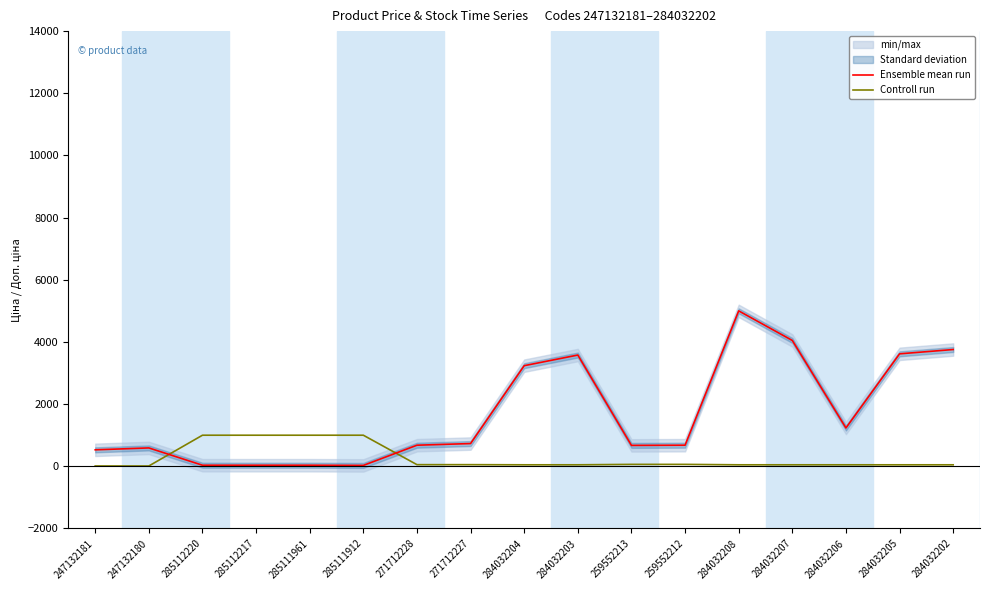

What is the label of the 1st point from the left?

247132181